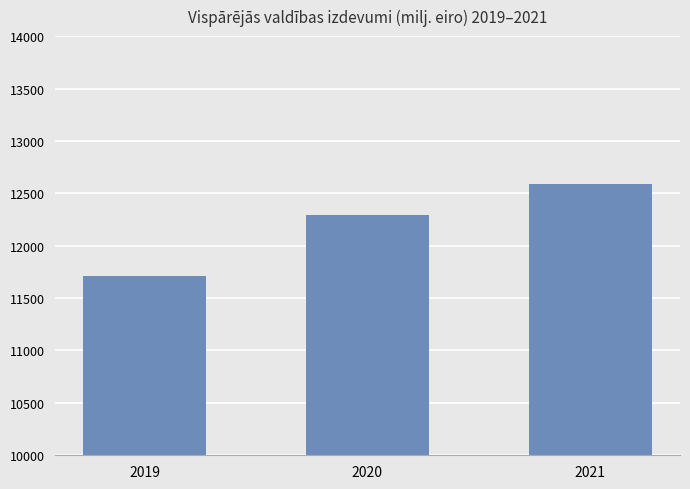

Reading left to right, what are all the values shown in this chart?

2019=11715.0	2020=12297.4	2021=12585.1